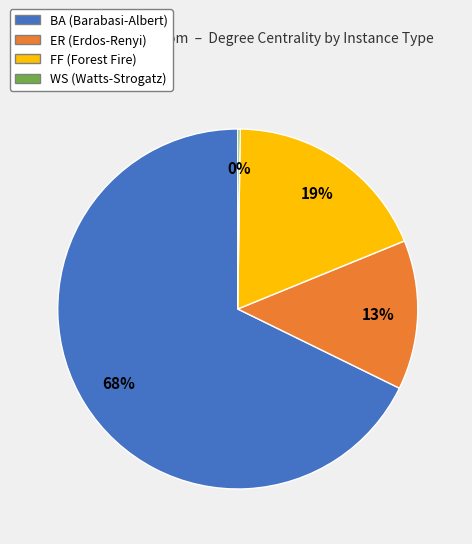

What is the largest slice in the pie chart?

BA